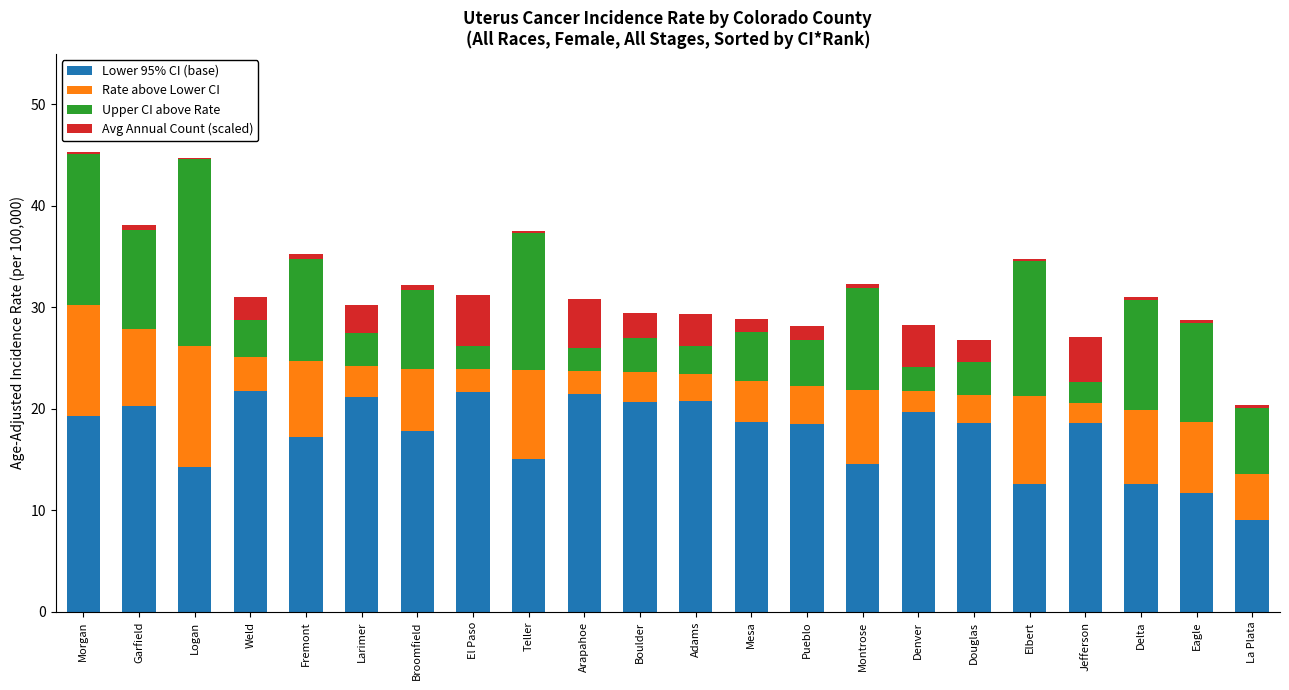

What is the total value across all series at El Paso?

31.2